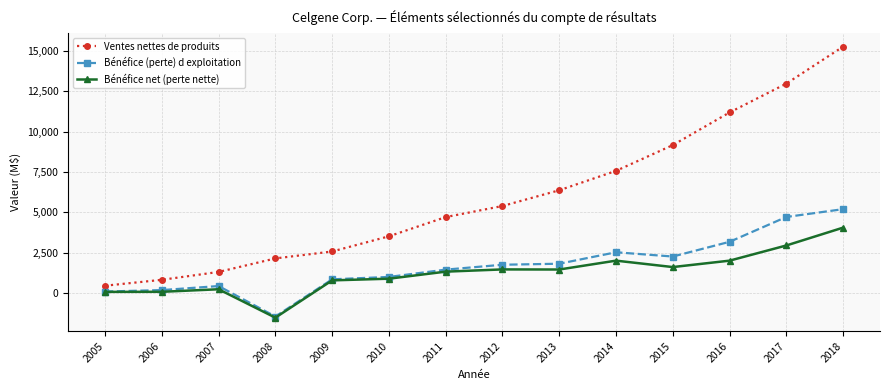

Where is Ventes nettes de produits nearest to the value 7855?

2014